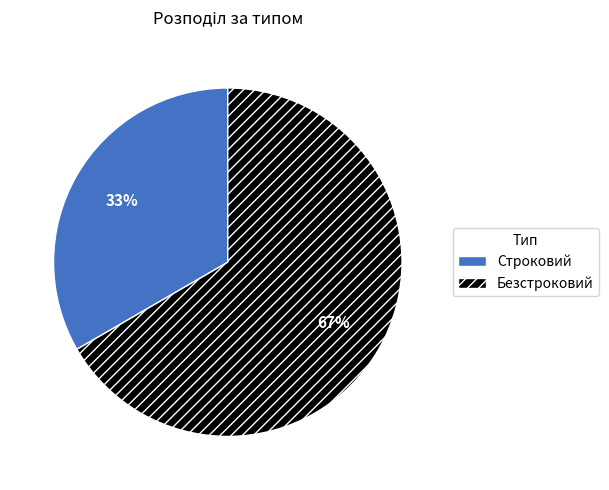

Combined, do Безстроковий and Строковий account for over 50%?

Yes